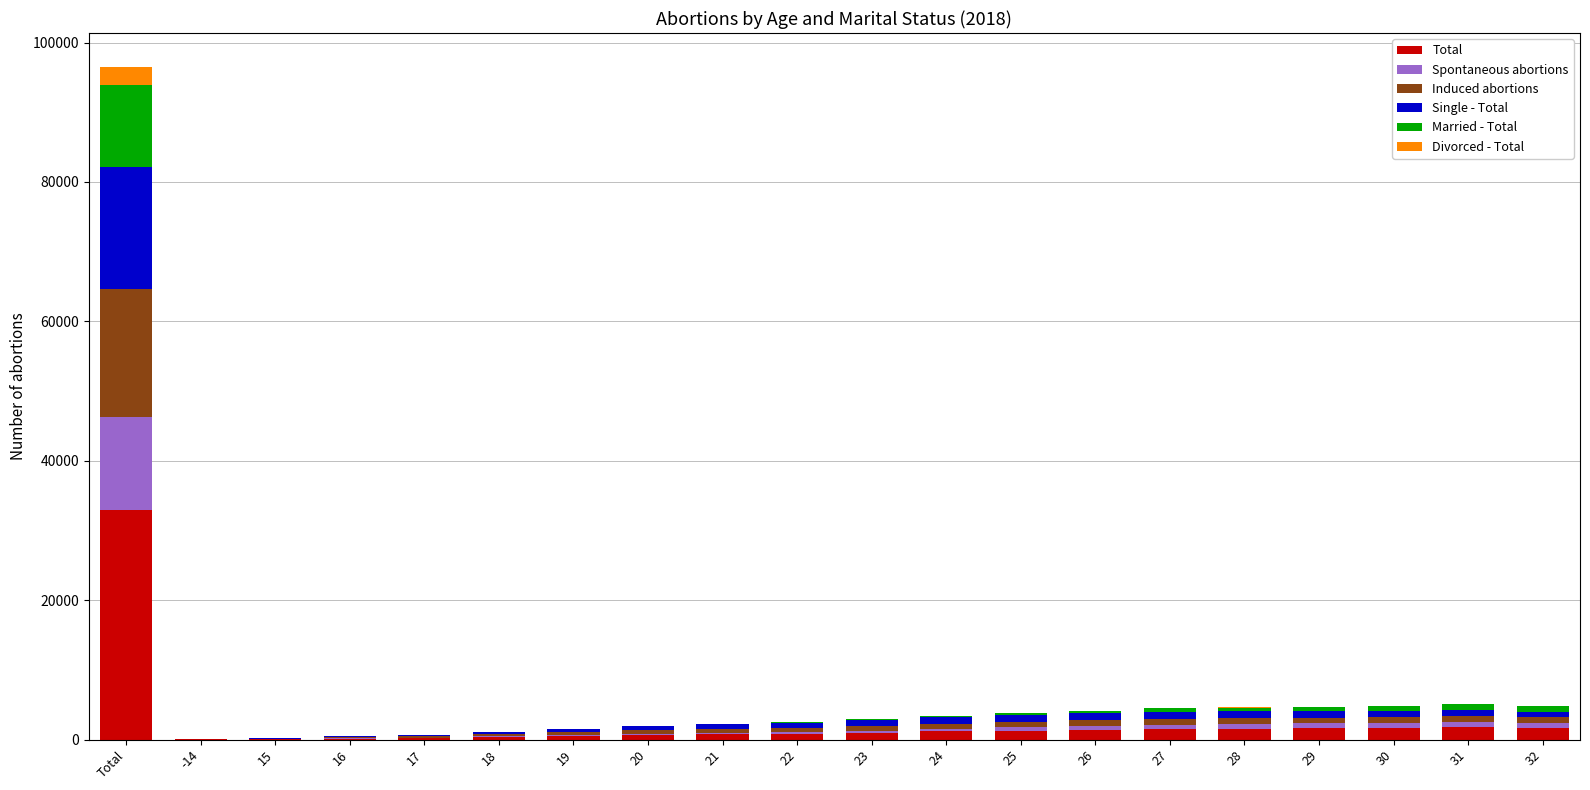

What is the maximum value for Total?

32952